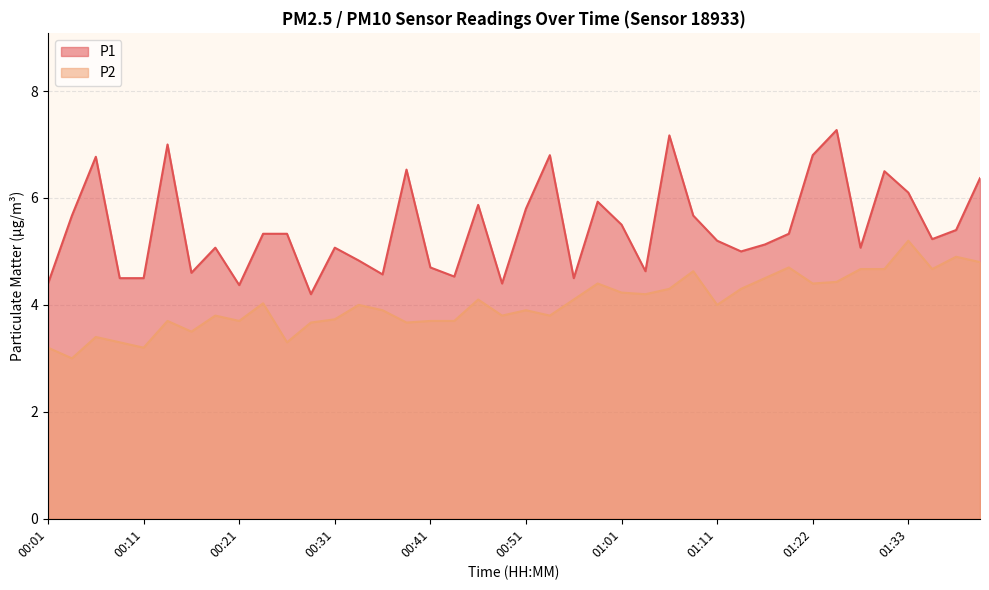

How many lines are shown in the chart?

2